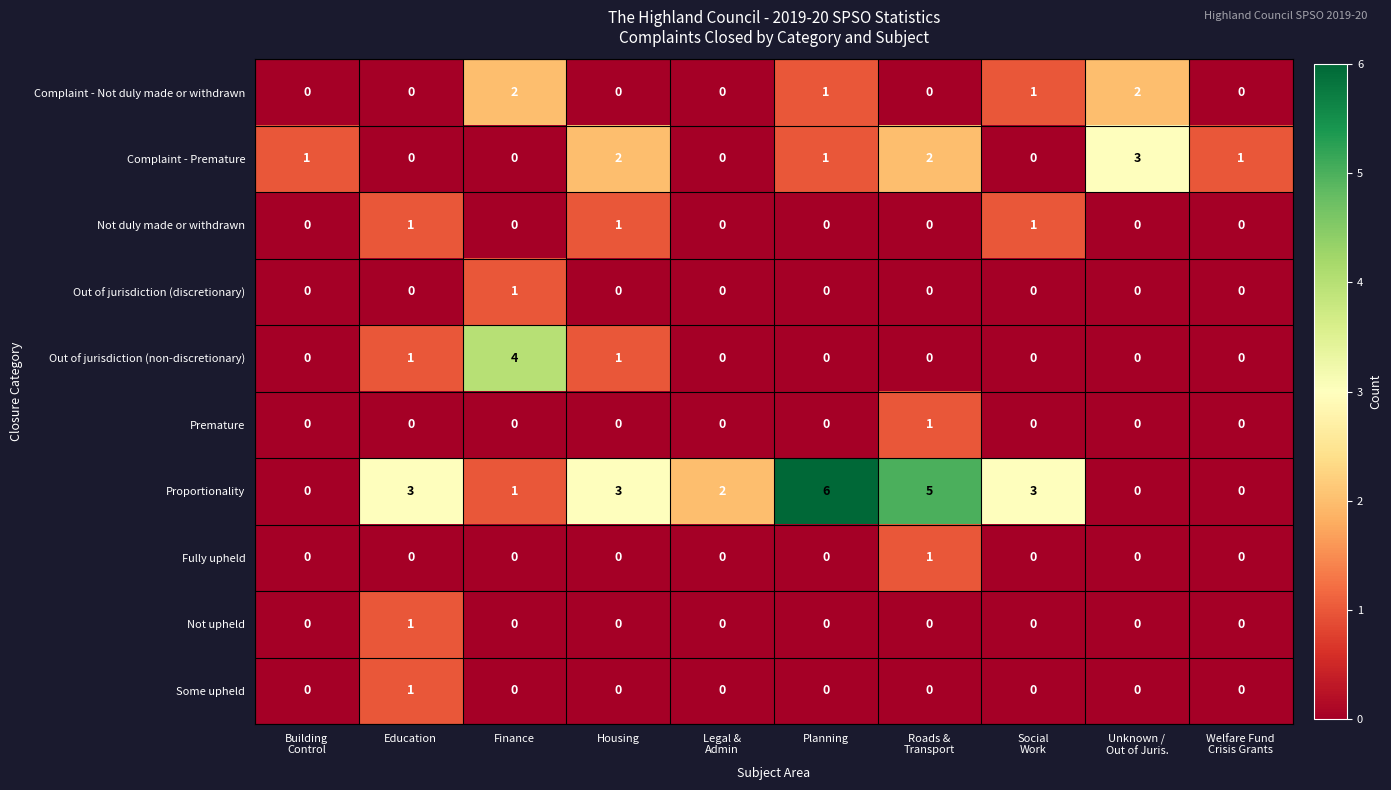

Count the Not upheld values in the range 0 to 1.

10